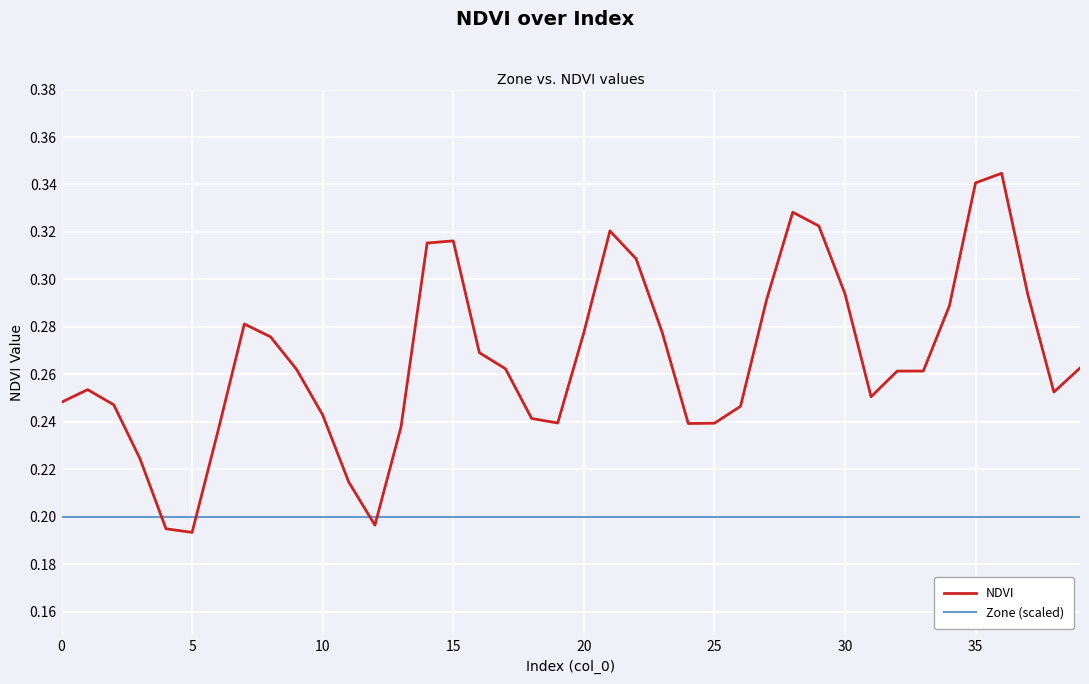

Which series has the widest spread of values?

NDVI